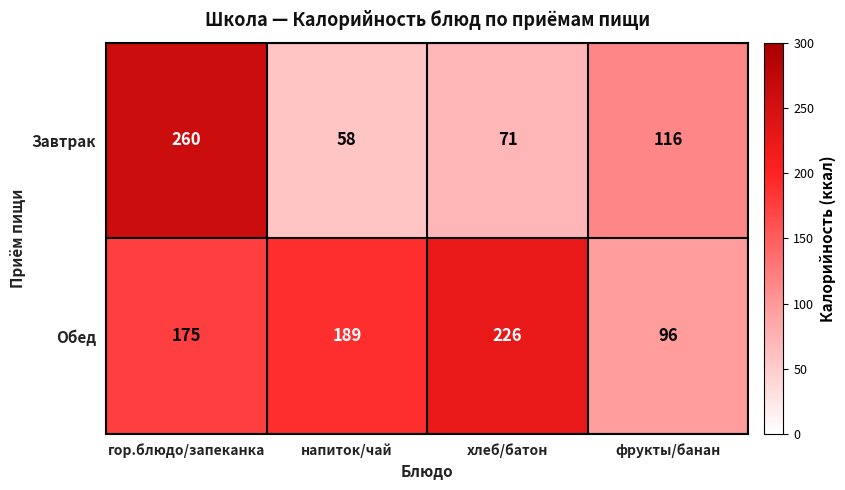

Which series has the largest total across all categories?

Обед